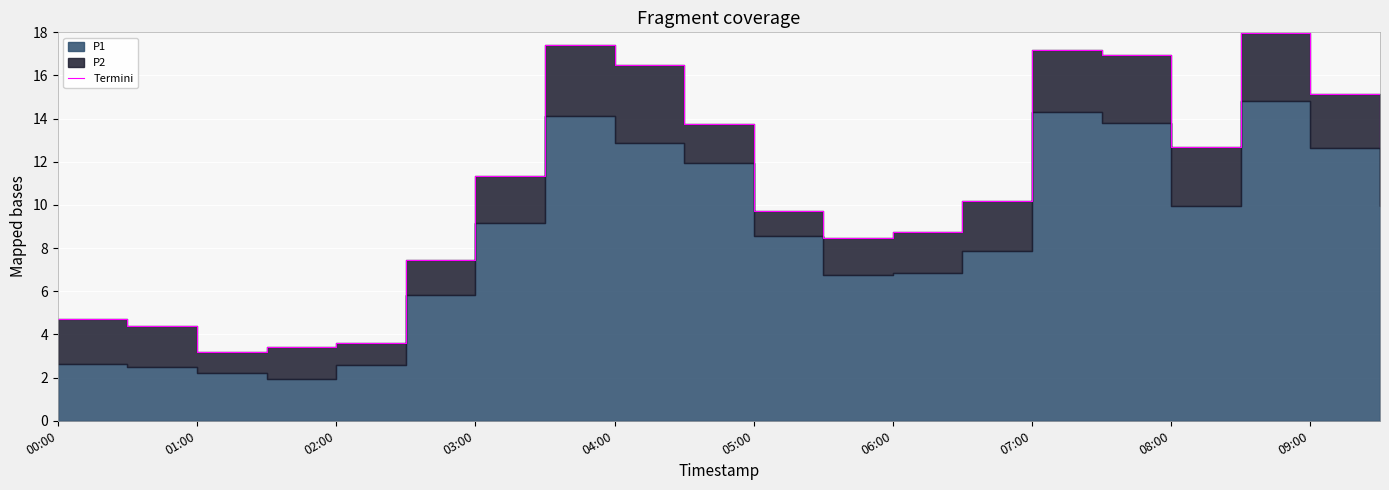

The chart shows a value of 9.7 at 05:00. True or false?

True